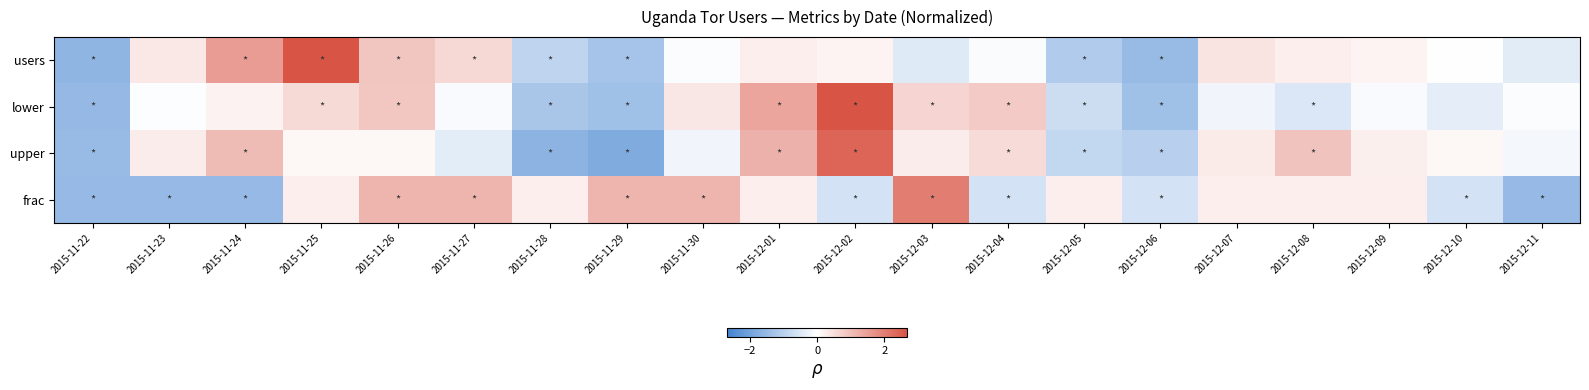

Reading left to right, extract all data points from this chart.

users: 2015-11-22=-1.6	2015-11-23=0.3	2015-11-24=1.5	2015-11-25=2.7	2015-11-26=0.9	2015-11-27=0.6	2015-11-28=-0.9	2015-11-29=-1.3	2015-11-30=-0.0	2015-12-01=0.3	2015-12-02=0.2	2015-12-03=-0.4	2015-12-04=-0.1	2015-12-05=-1.1	2015-12-06=-1.5	2015-12-07=0.4	2015-12-08=0.3	2015-12-09=0.2	2015-12-10=0.0	2015-12-11=-0.4
lower: 2015-11-22=-1.5	2015-11-23=-0.0	2015-11-24=0.2	2015-11-25=0.6	2015-11-26=0.9	2015-11-27=-0.1	2015-11-28=-1.2	2015-11-29=-1.4	2015-11-30=0.4	2015-12-01=1.4	2015-12-02=2.7	2015-12-03=0.7	2015-12-04=0.8	2015-12-05=-0.7	2015-12-06=-1.4	2015-12-07=-0.2	2015-12-08=-0.5	2015-12-09=-0.1	2015-12-10=-0.4	2015-12-11=-0.1
upper: 2015-11-22=-1.5	2015-11-23=0.3	2015-11-24=1.1	2015-11-25=0.1	2015-11-26=0.1	2015-11-27=-0.4	2015-11-28=-1.6	2015-11-29=-1.8	2015-11-30=-0.2	2015-12-01=1.2	2015-12-02=2.4	2015-12-03=0.3	2015-12-04=0.6	2015-12-05=-0.9	2015-12-06=-1.0	2015-12-07=0.3	2015-12-08=0.9	2015-12-09=0.2	2015-12-10=0.1	2015-12-11=-0.2
frac: 2015-11-22=-1.5	2015-11-23=-1.5	2015-11-24=-1.5	2015-11-25=0.3	2015-11-26=1.1	2015-11-27=1.1	2015-11-28=0.3	2015-11-29=1.1	2015-11-30=1.1	2015-12-01=0.3	2015-12-02=-0.6	2015-12-03=2.0	2015-12-04=-0.6	2015-12-05=0.3	2015-12-06=-0.6	2015-12-07=0.3	2015-12-08=0.3	2015-12-09=0.3	2015-12-10=-0.6	2015-12-11=-1.5